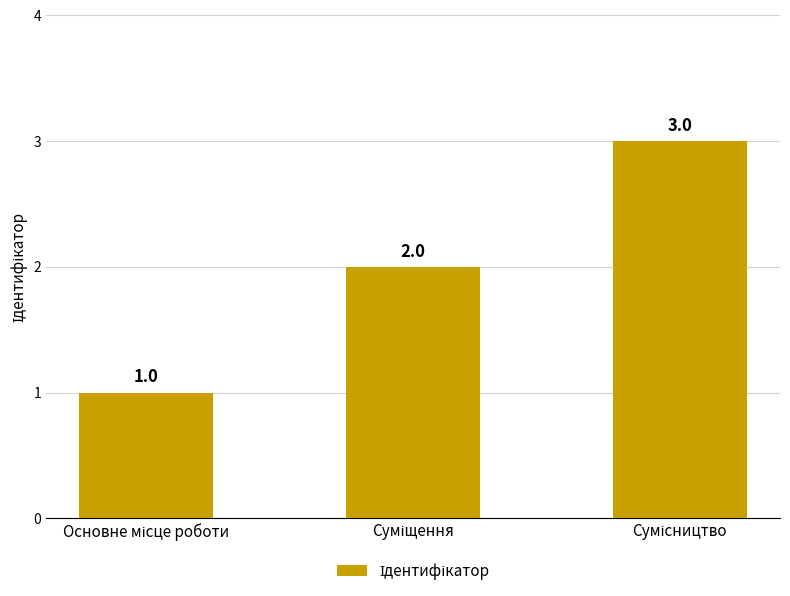

What is the maximum value shown in the chart?

3